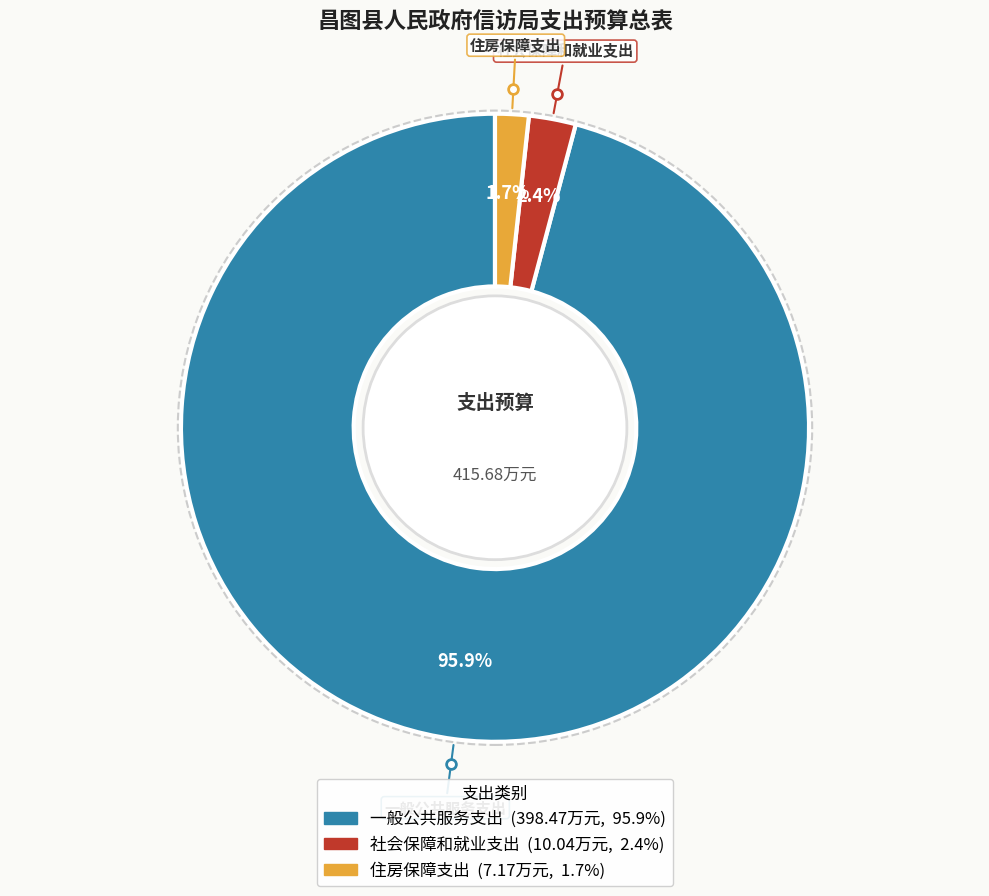

How many segments does this pie chart have?

3